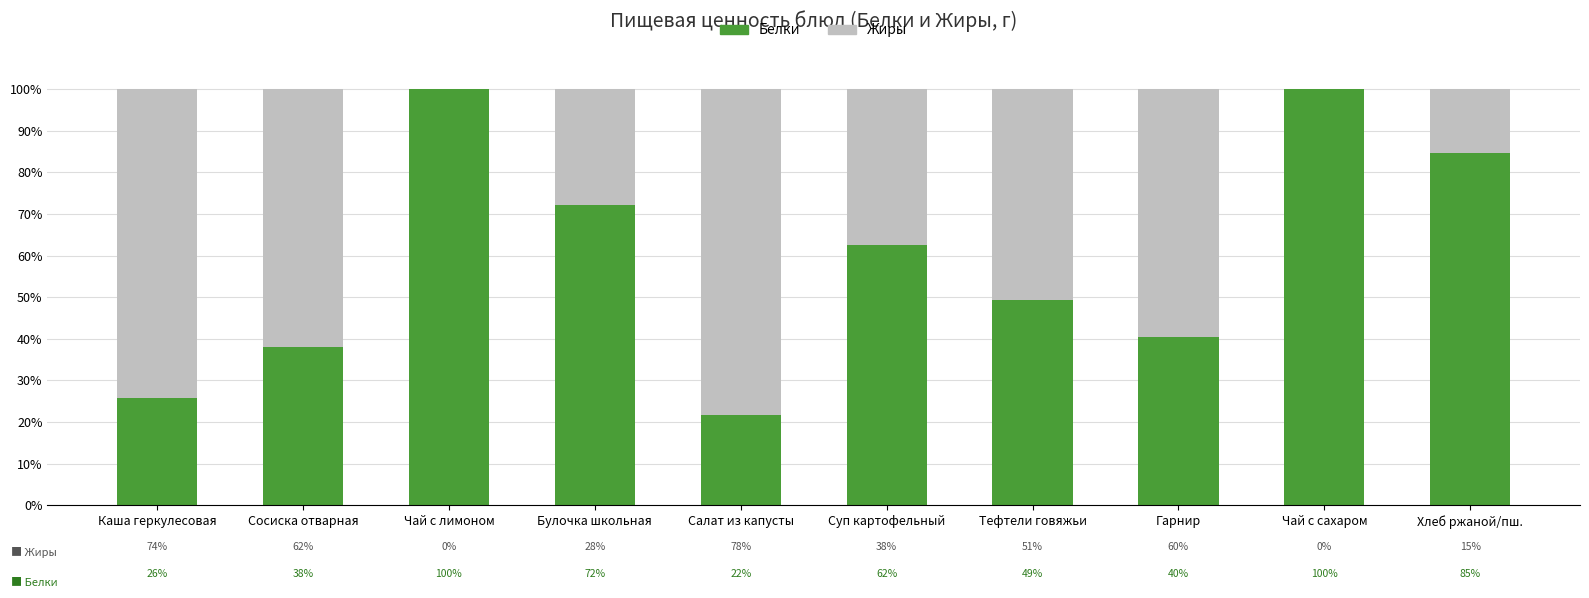

Reading left to right, transcribe the values for Белки.

Каша геркулесовая=25.8	Сосиска отварная=38.0	Чай с лимоном=100.0	Булочка школьная=72.1	Салат из капусты=21.8	Суп картофельный=62.5	Тефтели говяжьи=49.4	Гарнир=40.4	Чай с сахаром=100.0	Хлеб ржаной/пш.=84.6